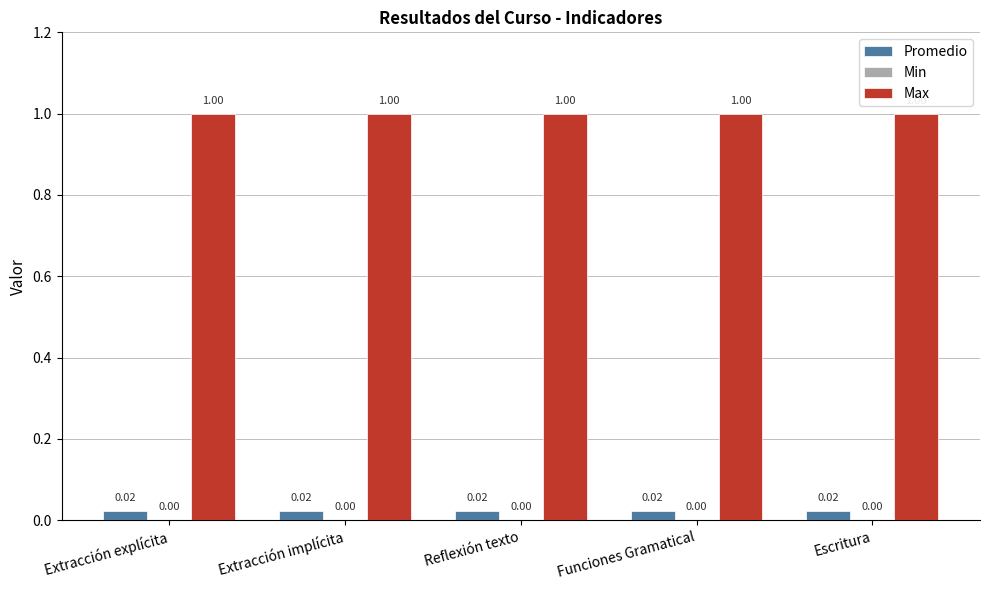

What is the value of the Max bar at the 3rd from the left?

1.0